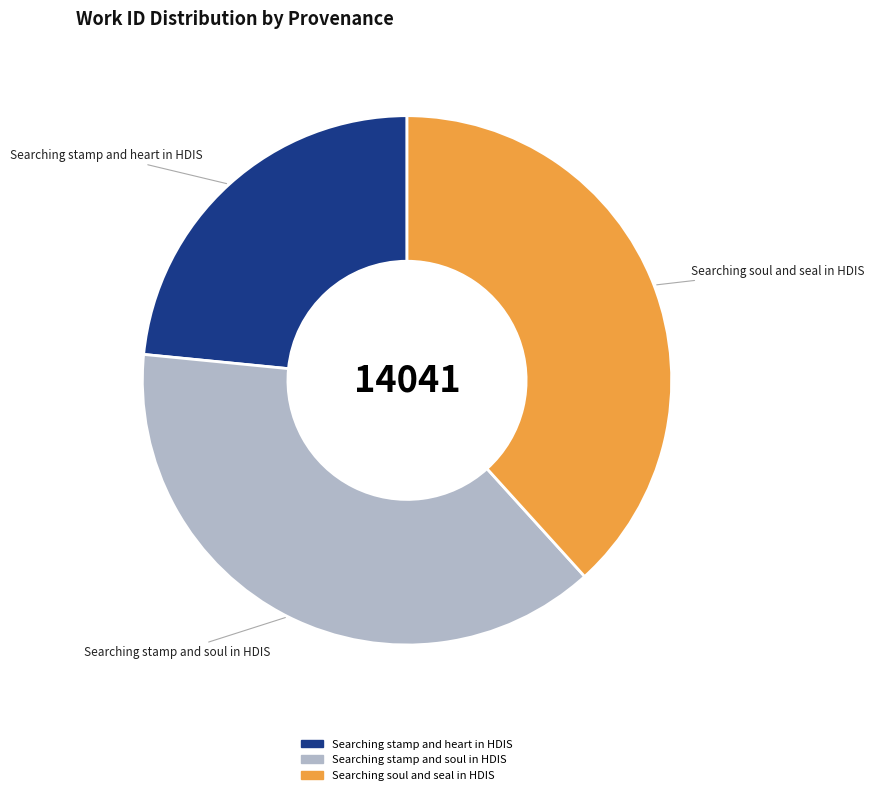

The Searching stamp and soul in HDIS slice represents 38% of the pie. True or false?

True